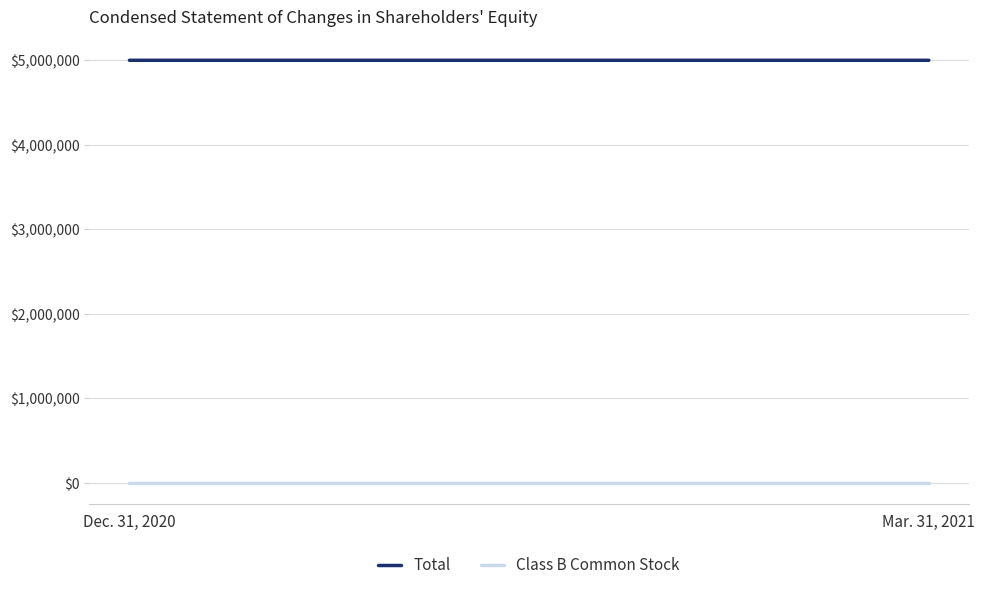

Rank the series by their average value, from lowest to highest.

Class B Common Stock, Total